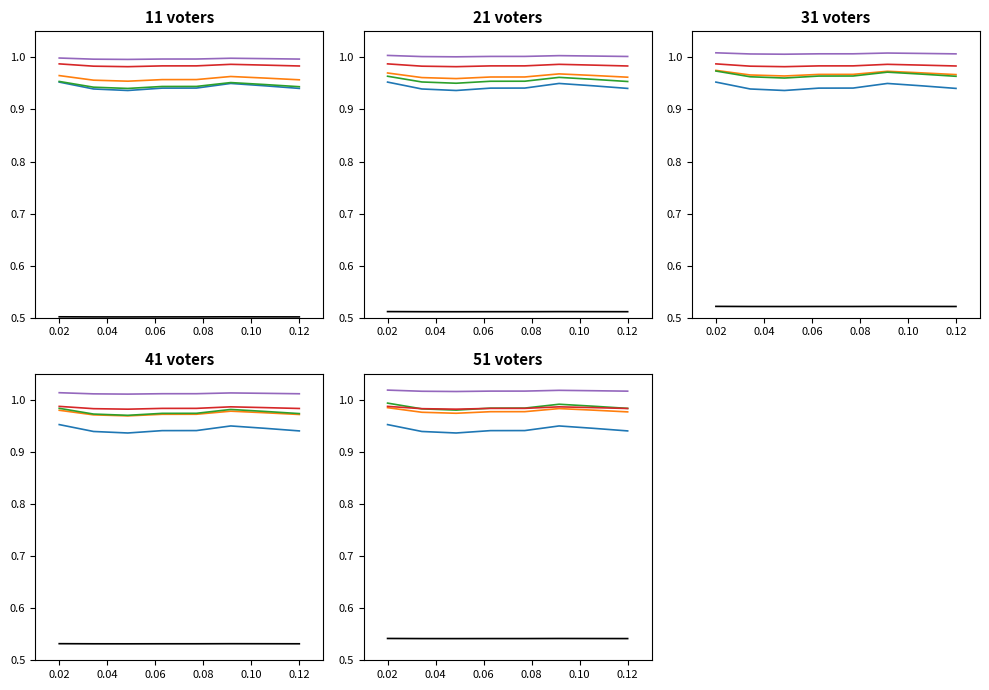

True or false: fractional second has more than 0 interior local peaks.

True